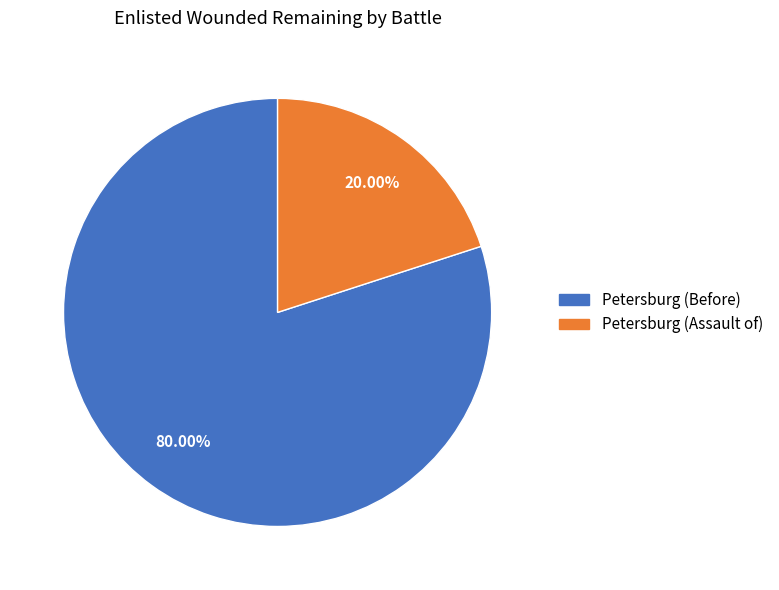

Which category accounts for the majority?

Petersburg (Before)